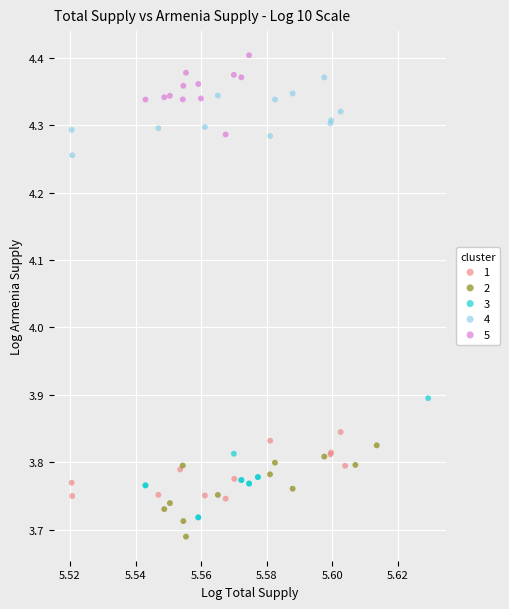

Which series has the largest Y range (max minus min)?

3